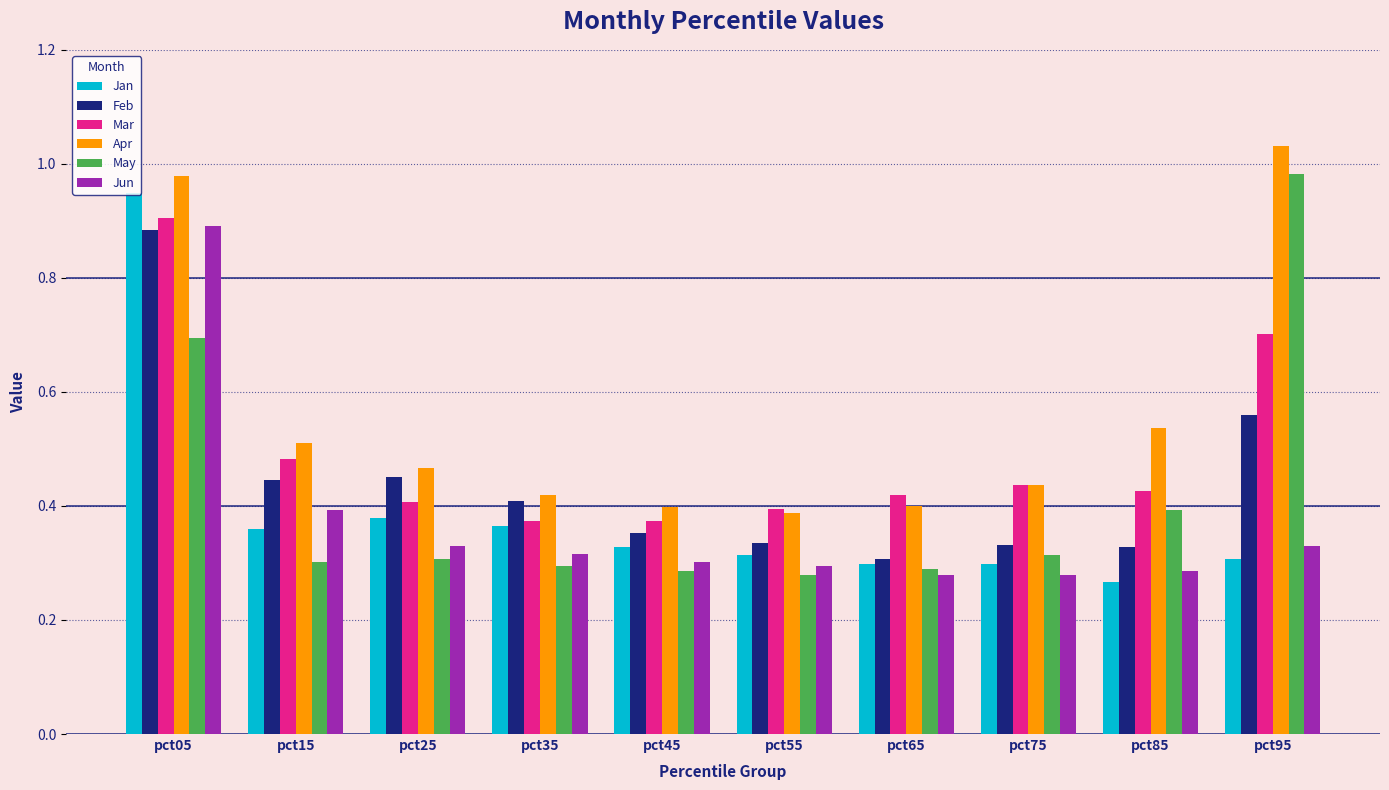

Which category has the lowest value across all series?

pct85